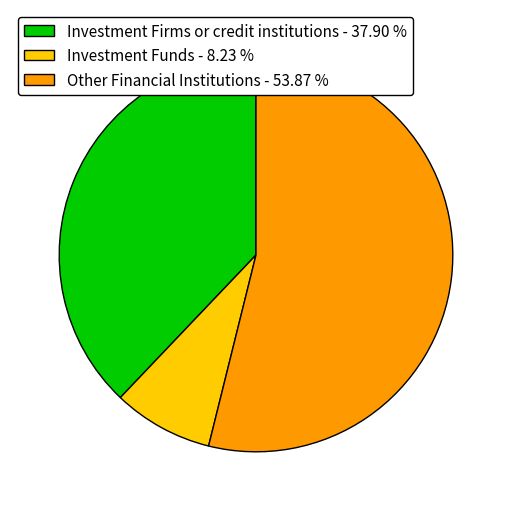

How many slices are in this pie chart?

3